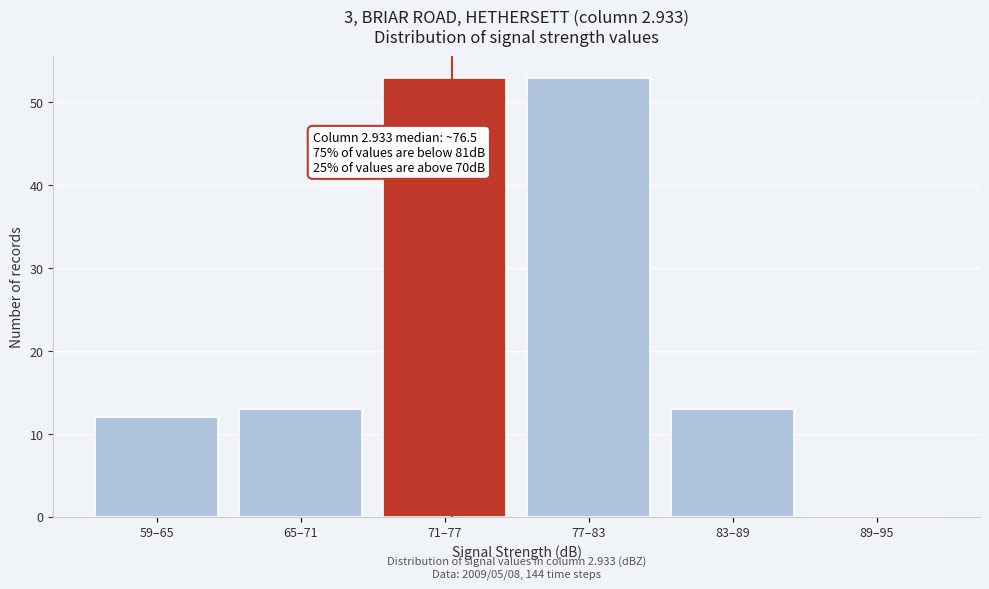

Reading left to right, list all the values displayed in this chart.

59–65=12	65–71=13	71–77=53	77–83=53	83–89=13	89–95=0